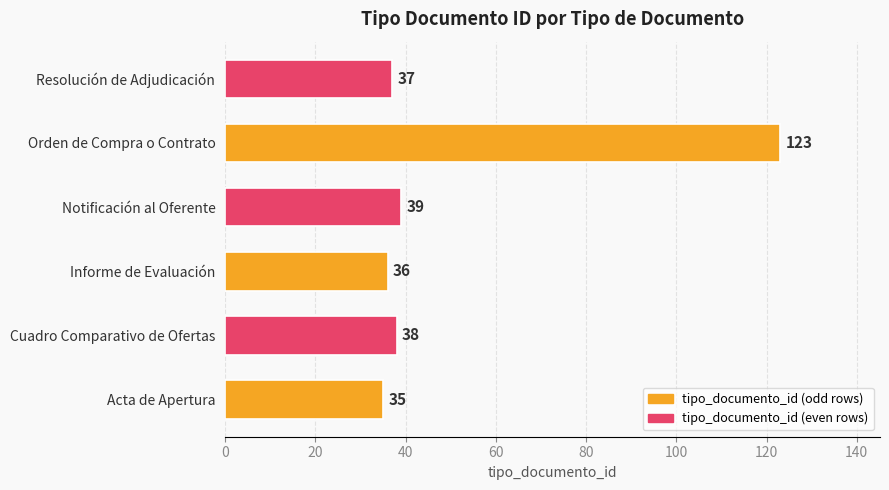

What is the minimum value shown in the chart?

35